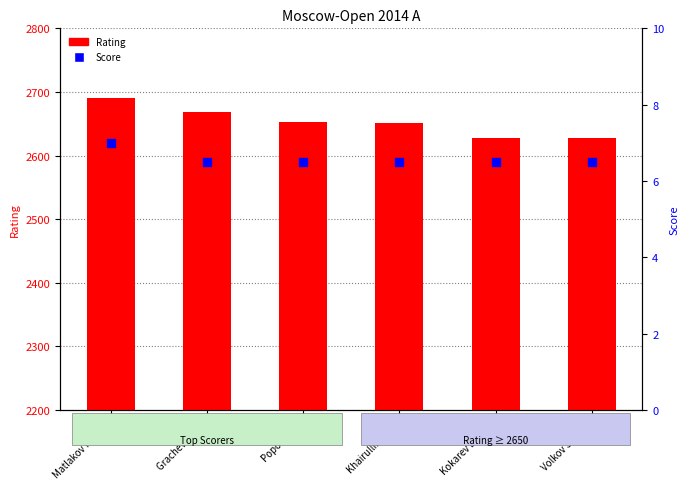

Which series contains the highest Y value?

Rating